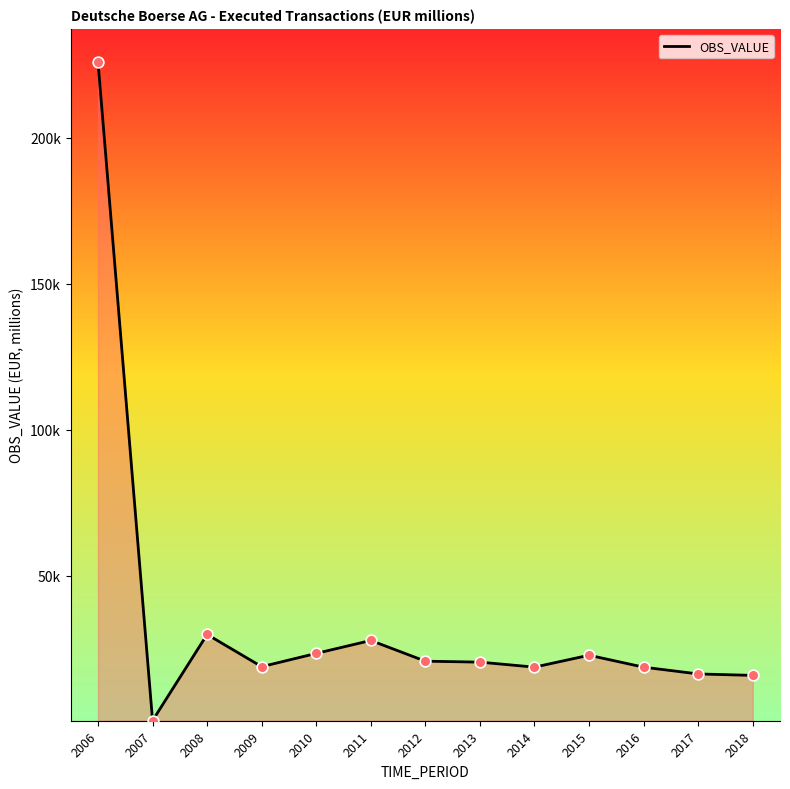

What is the change in value from 2011 to 2012?

-7091.0